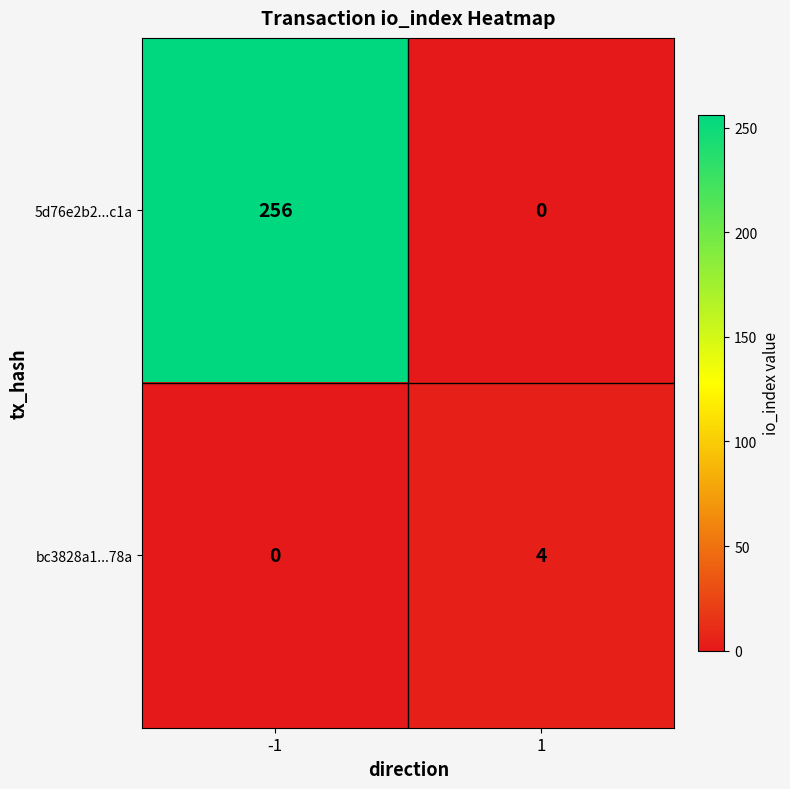

Reading right to left, extract all data points from this chart.

5d76e2b2...c1a: 0	256
bc3828a1...78a: 4	0